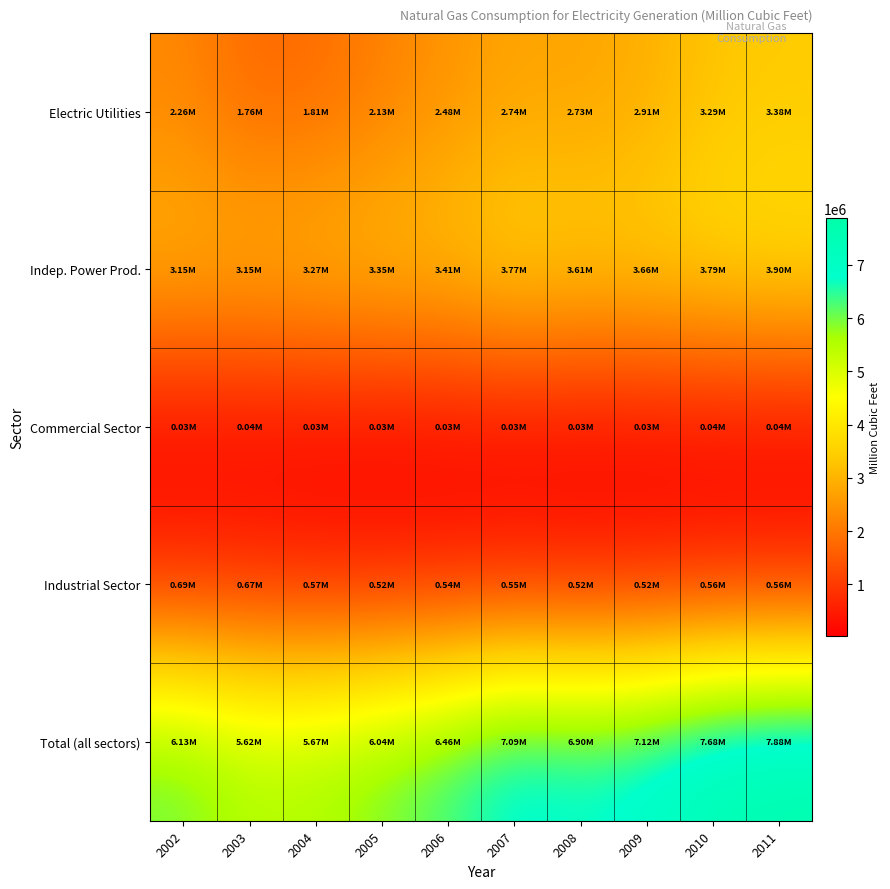

At how many categories does at least one series exceed 4851310?

10